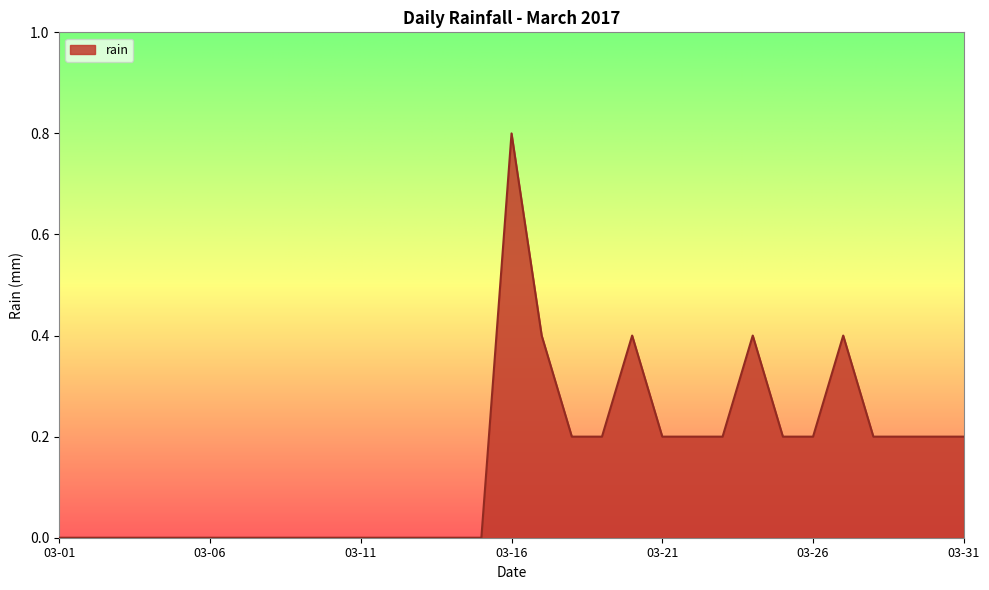

What is the difference between the maximum and minimum values?

0.8